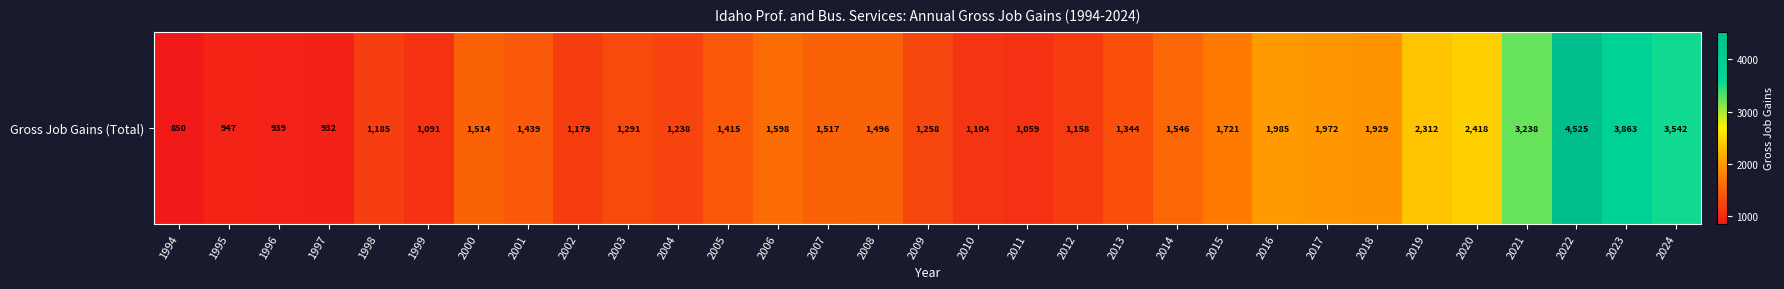

List the labels in order of value, largest first.

2022, 2023, 2024, 2021, 2020, 2019, 2016, 2017, 2018, 2015, 2006, 2014, 2007, 2000, 2008, 2001, 2005, 2013, 2003, 2009, 2004, 1998, 2002, 2012, 2010, 1999, 2011, 1995, 1996, 1997, 1994